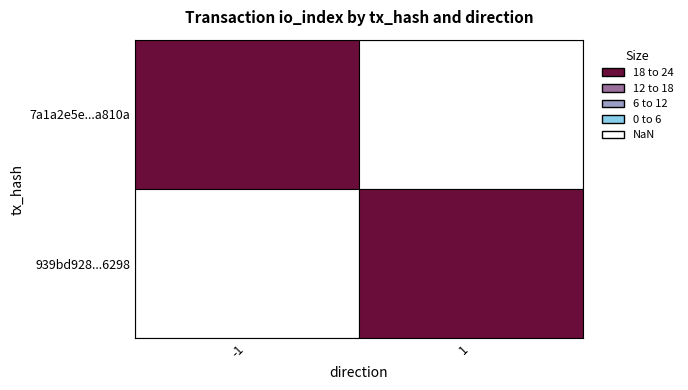

What is the maximum value for 7a1a2e5e0ee2ef930413a74f939853bb00a810a?

18